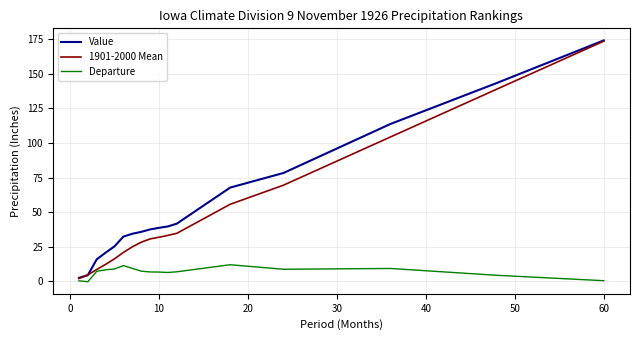

What is the highest value of the 1901-2000 Mean series?

173.4